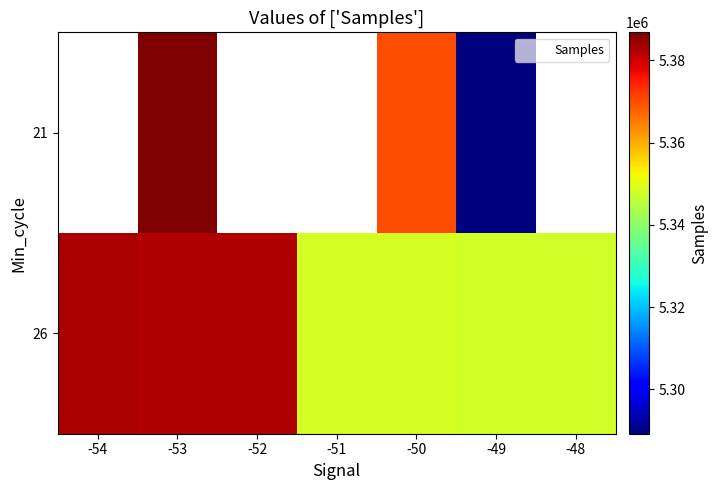

Is the value of 26 at -48 greater than the value of 21 at -50?

No